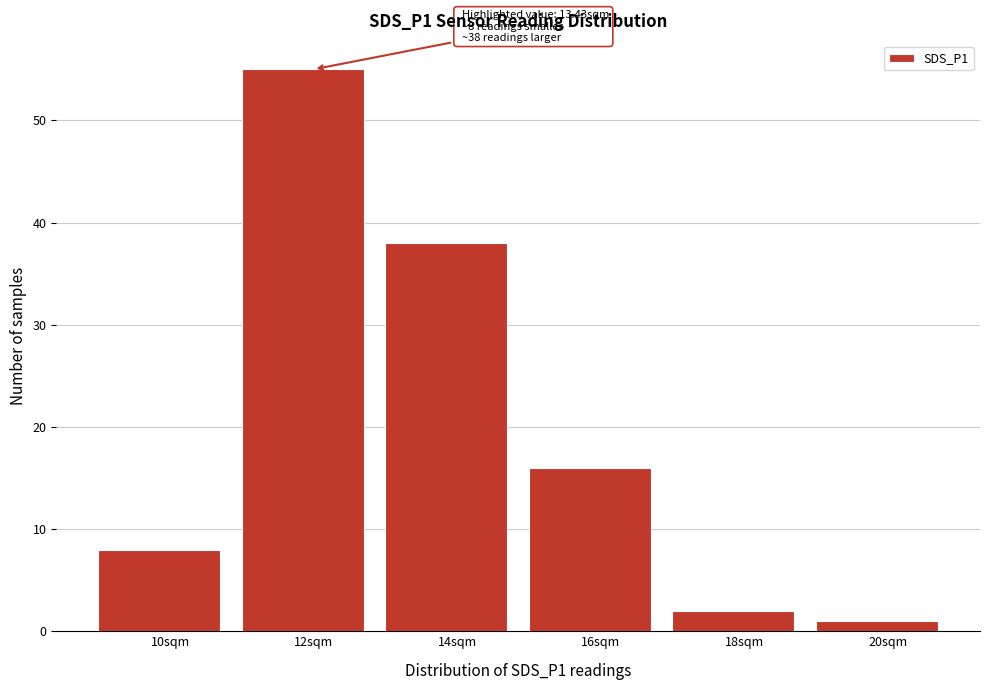

Reading right to left, what are all the values shown in this chart?

20sqm=1	18sqm=2	16sqm=16	14sqm=38	12sqm=55	10sqm=8